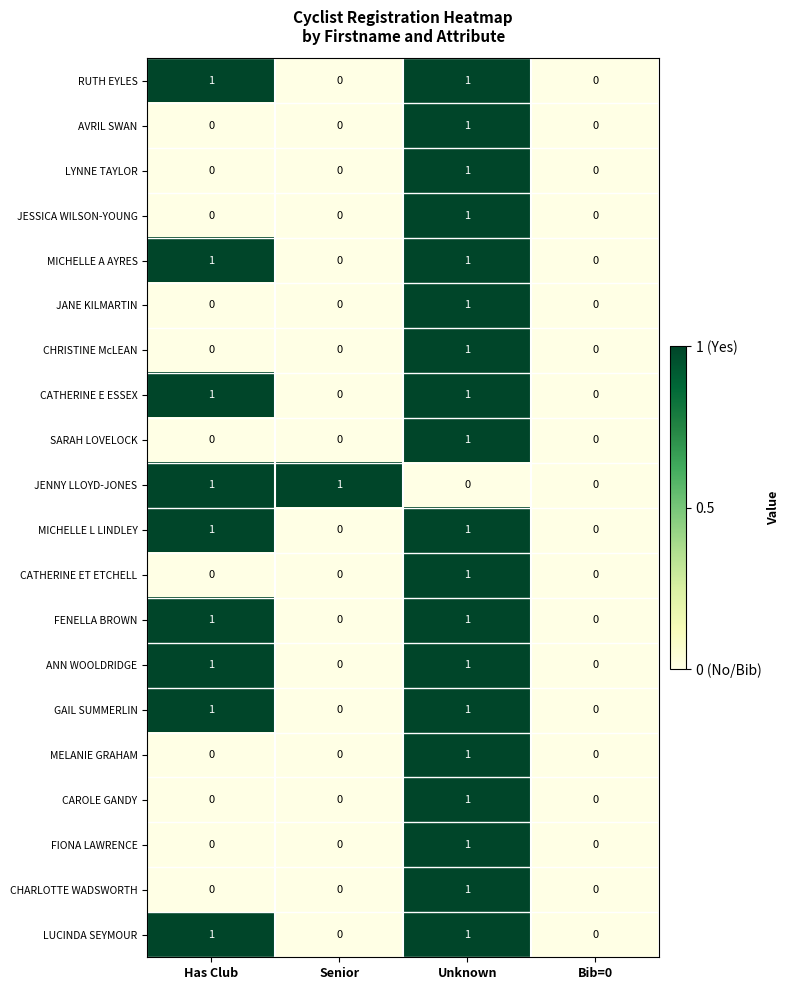

The LYNNE TAYLOR series shows 1 at Unknown. True or false?

True